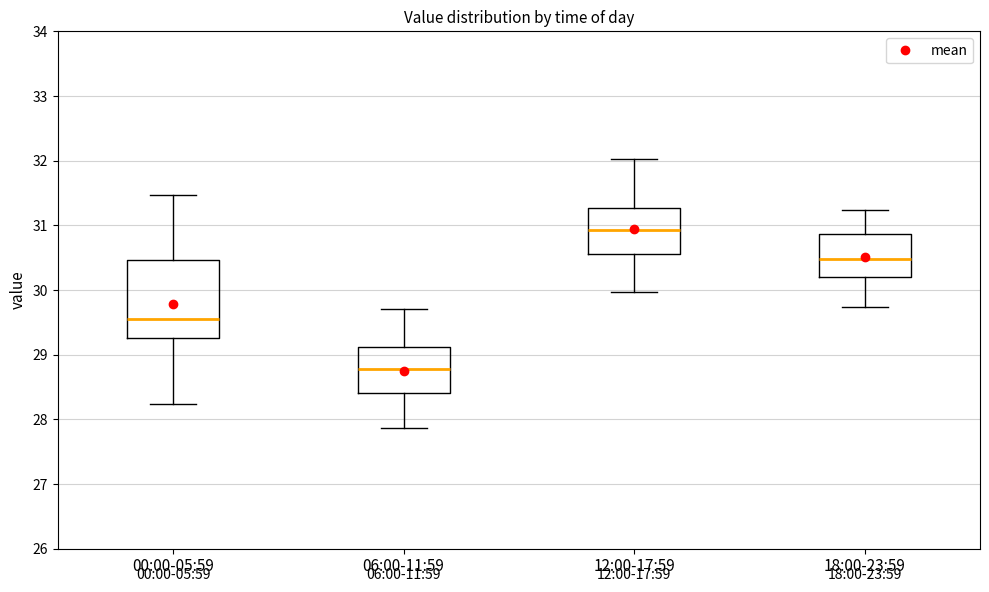

Reading left to right, transcribe this box plot: for each box, give where its median line is, the range the box spans, and where its two whiskers end, as read against the y-axis. The values are not printed on the chart, so give them approximately, as read against the axis.

00:00-05:59: median 29.6, box 29.3 to 30.5, whiskers 28.2 to 31.5
06:00-11:59: median 28.8, box 28.4 to 29.1, whiskers 27.9 to 29.7
12:00-17:59: median 30.9, box 30.6 to 31.3, whiskers 30.0 to 32.0
18:00-23:59: median 30.5, box 30.2 to 30.9, whiskers 29.7 to 31.2